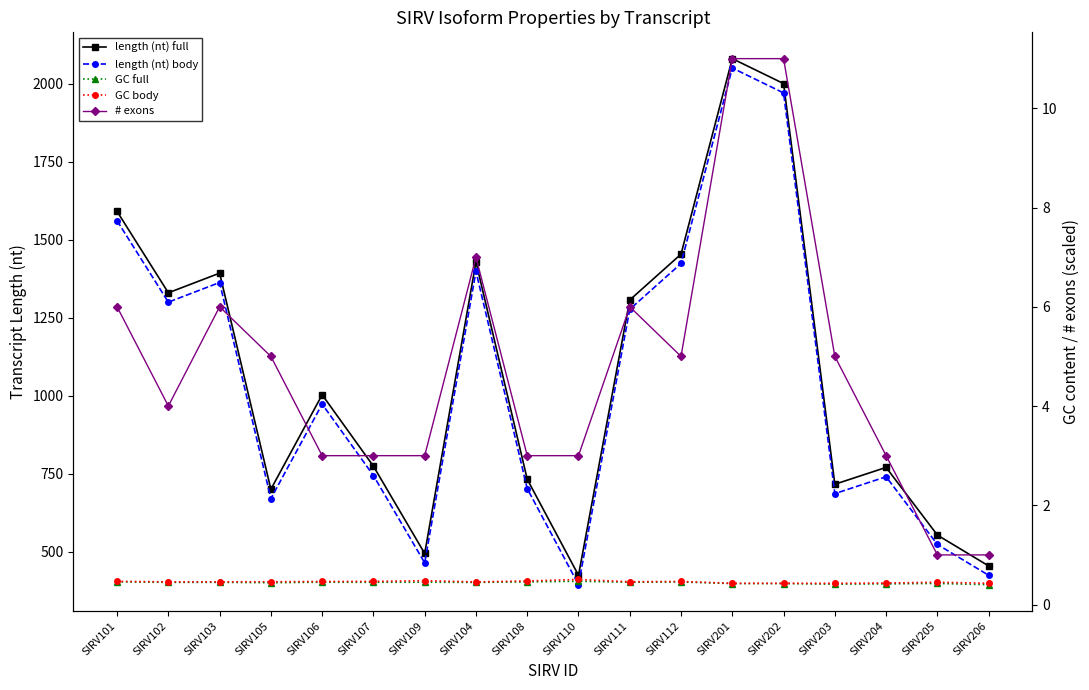

At which label is GC full closest to 0?

SIRV206